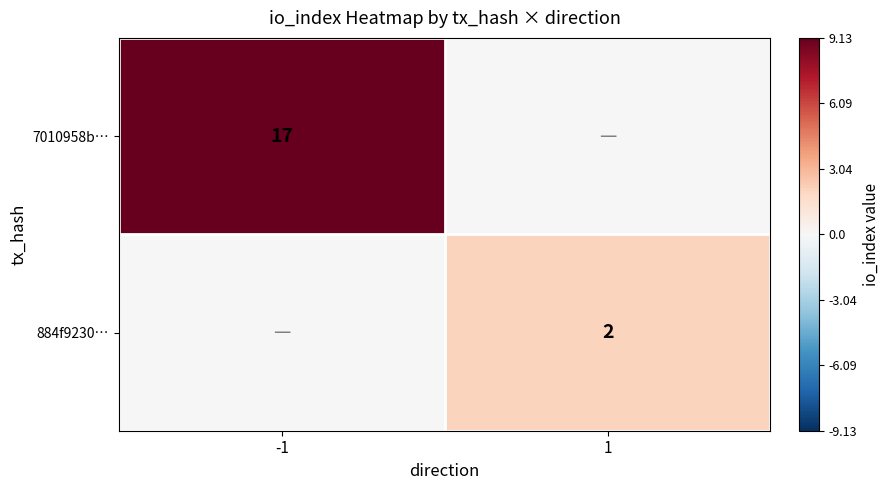

How many categories are shown in the chart?

2